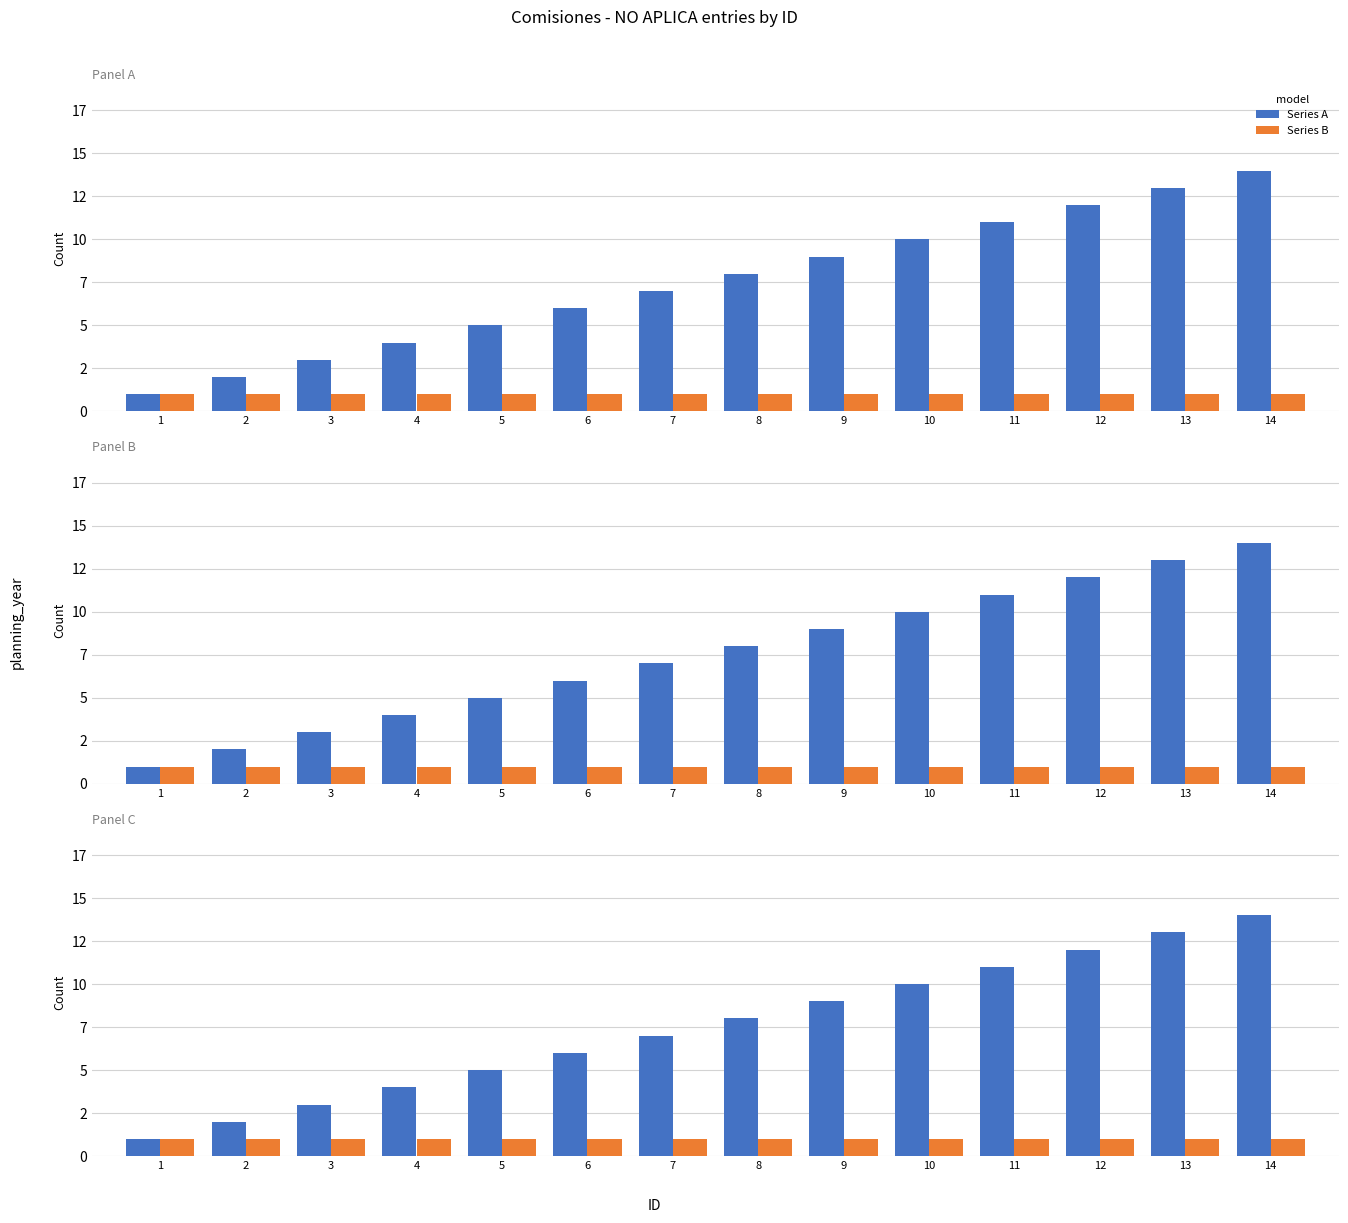

Is it true that Series A equals 7 at 4?

False